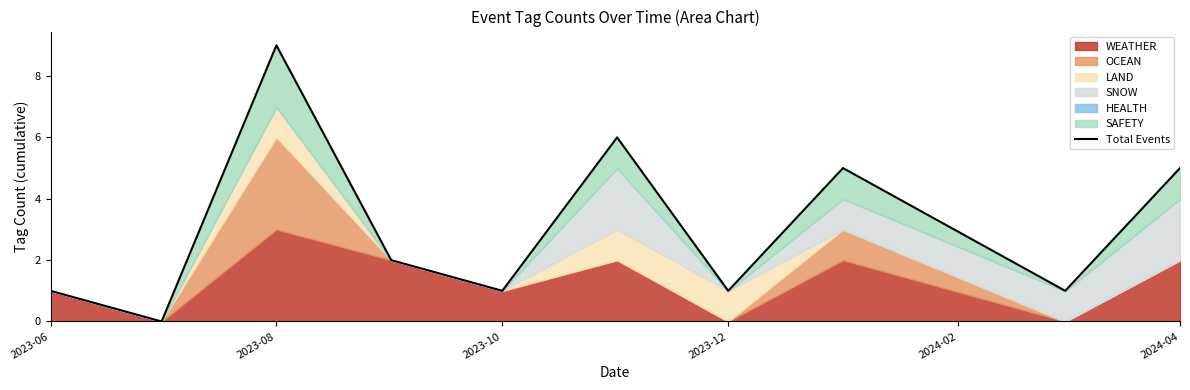

How many data points are above 2?

4